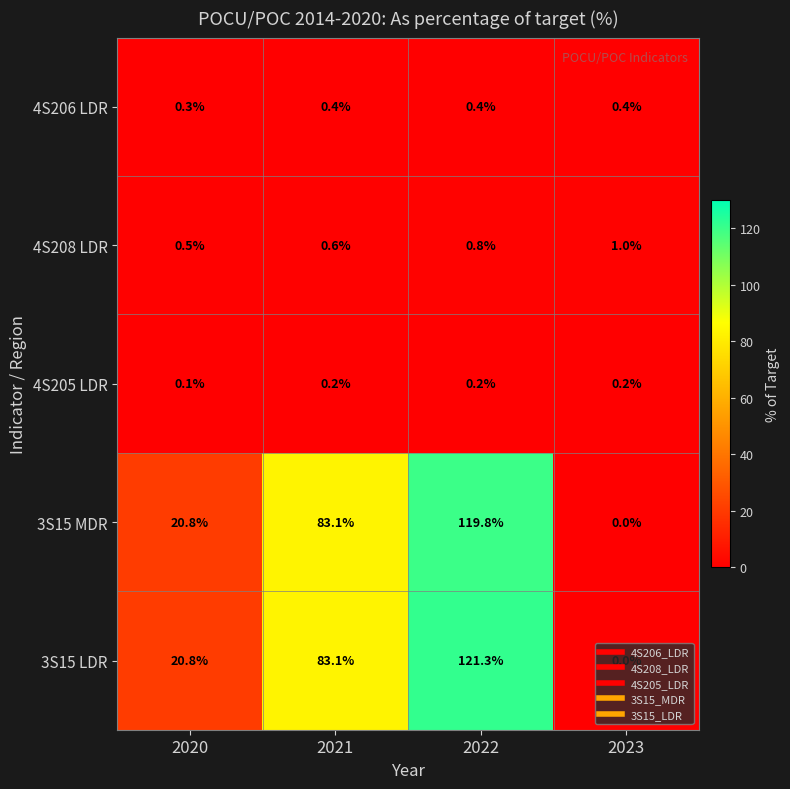

What is the total value across all series at 2021?

167.4